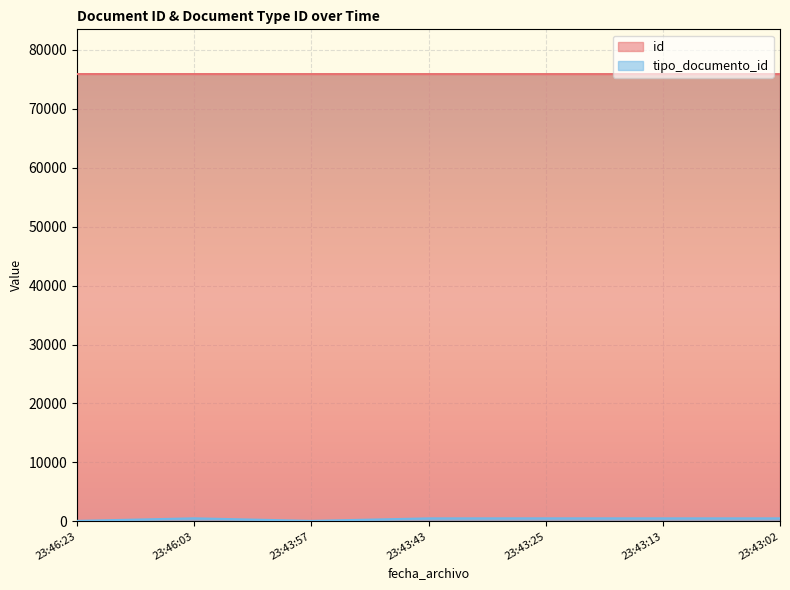

Which series has the largest range (max minus min)?

tipo_documento_id